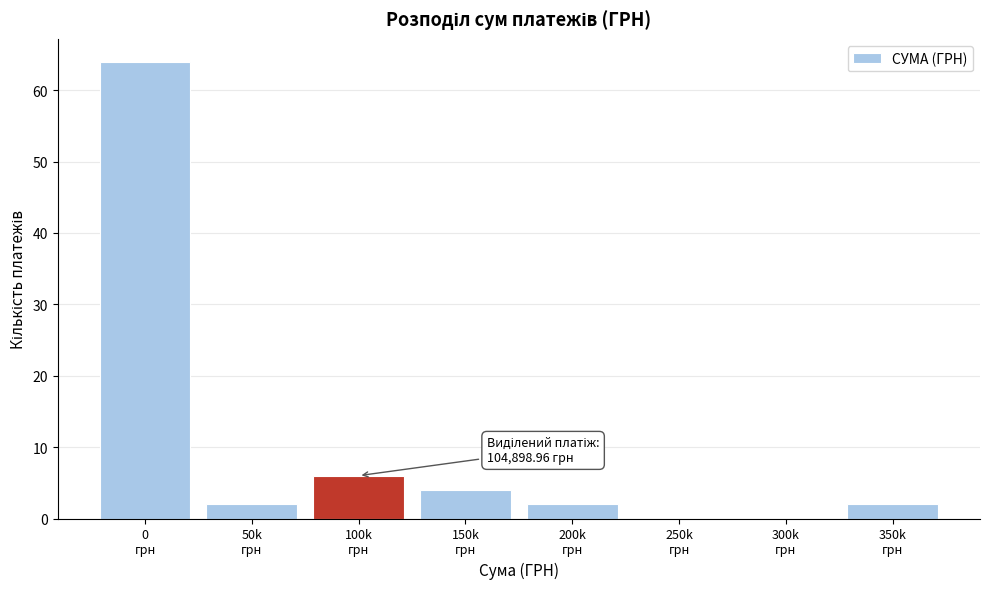

What is the sum of all values?

80